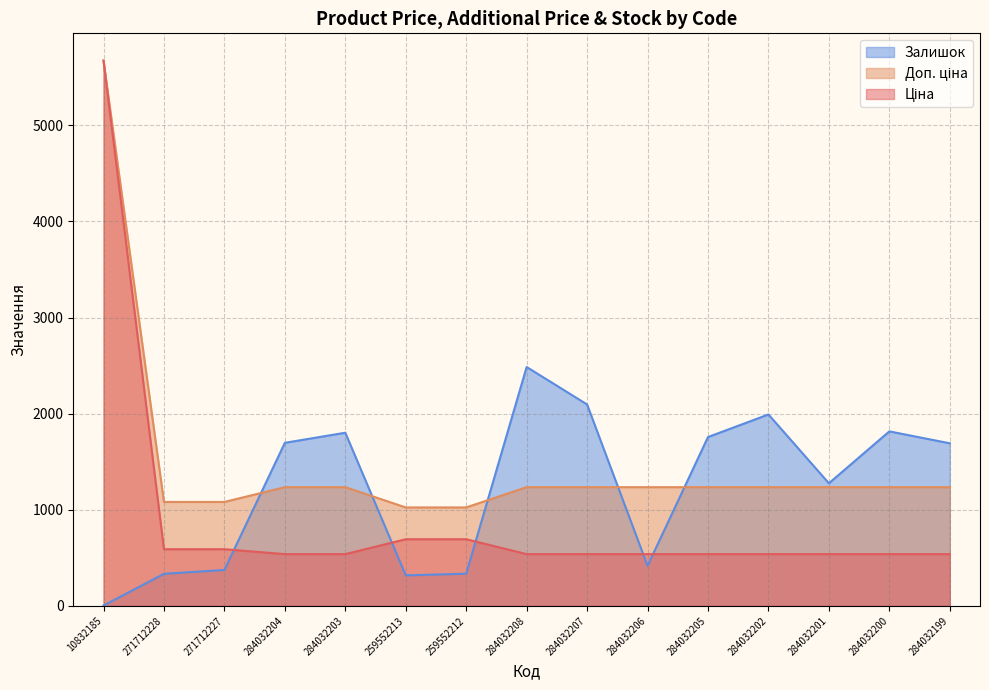

How many series are shown in this chart?

3